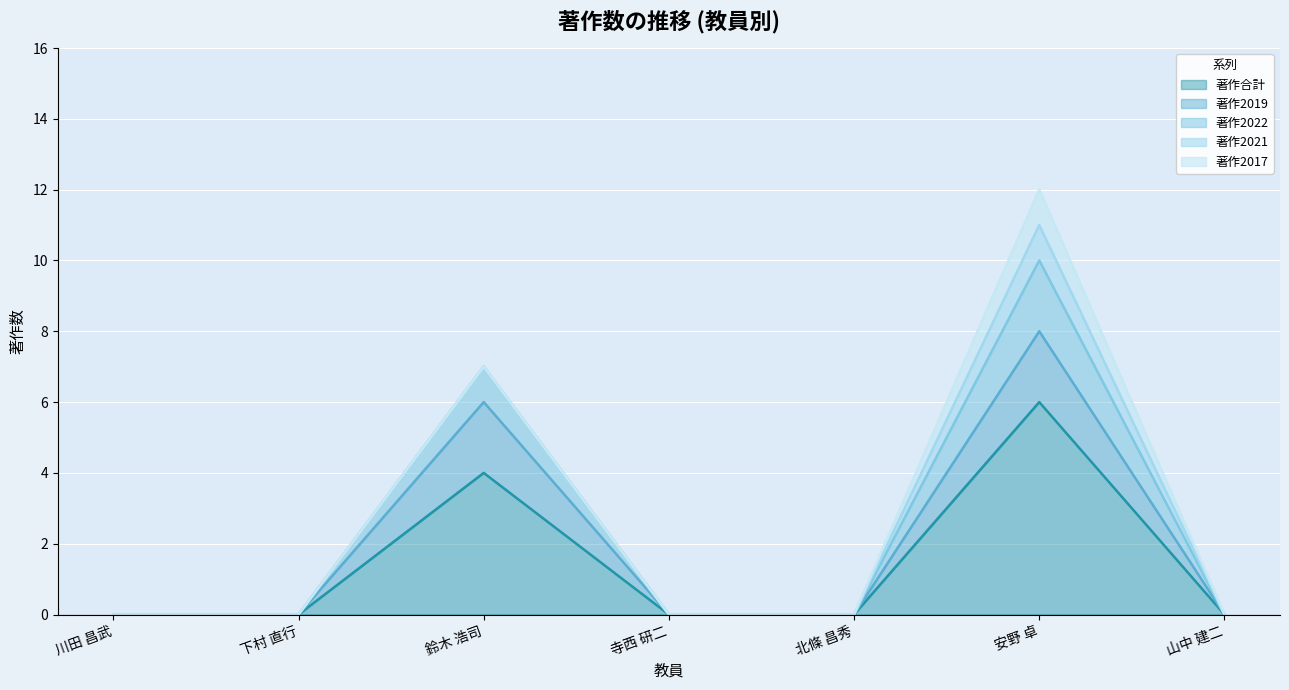

How many data points does each series have?

7